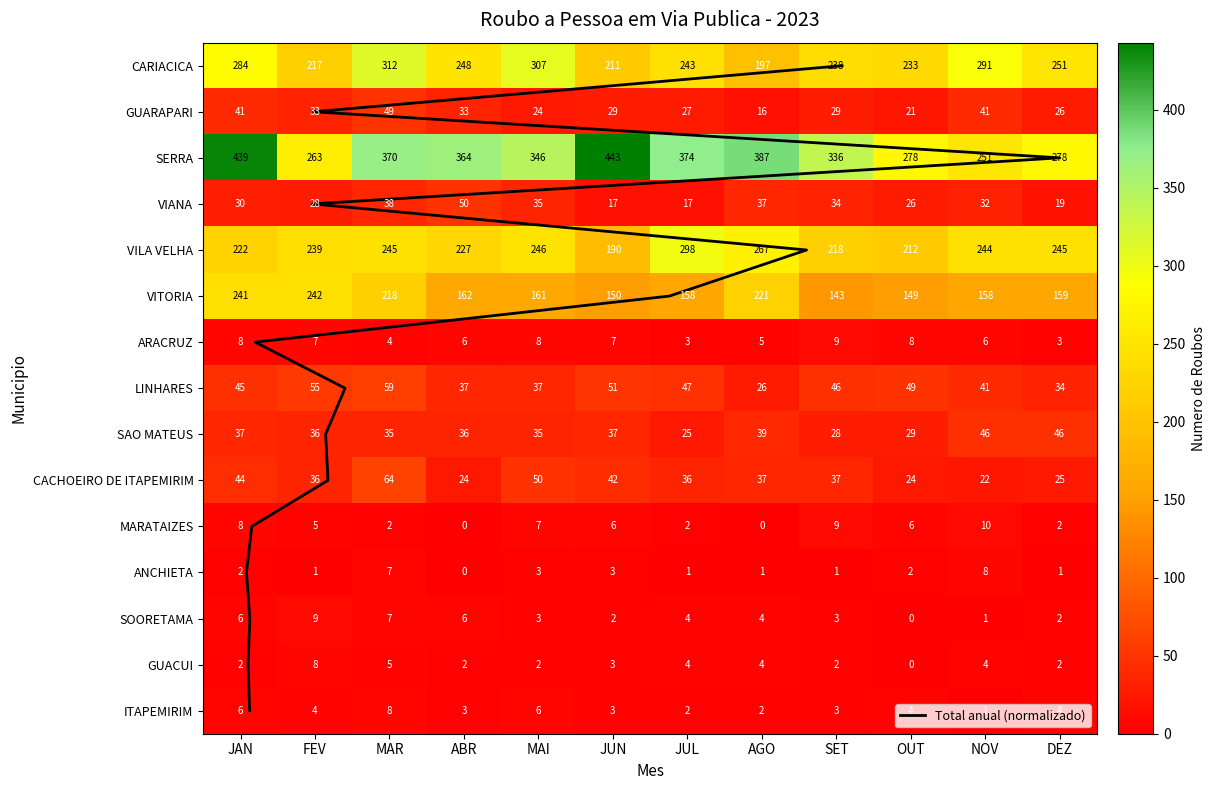

At which category does the chart reach its peak across all series?

JUN